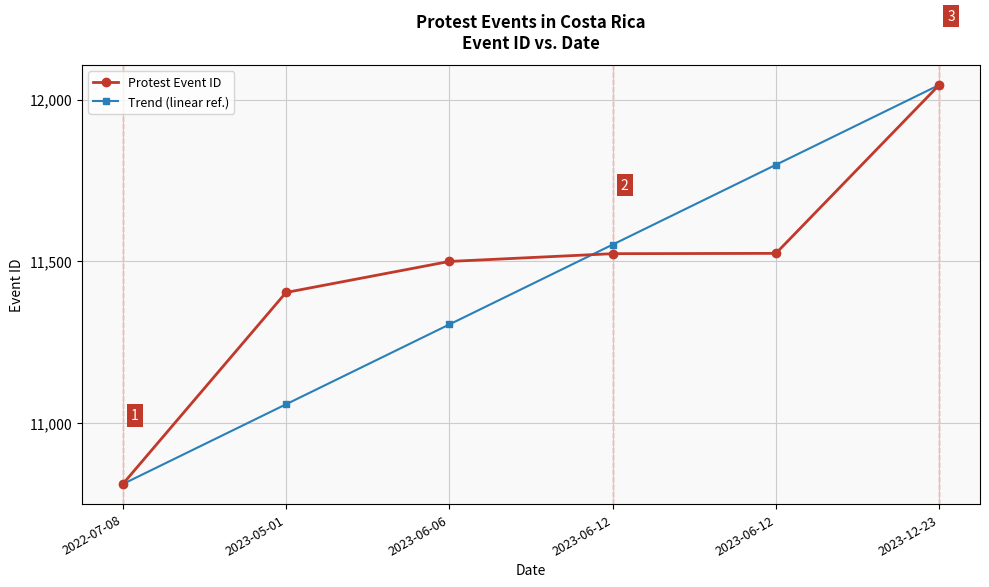

What are all the series names shown in the legend?

Protest Event ID, Trend (linear ref.)